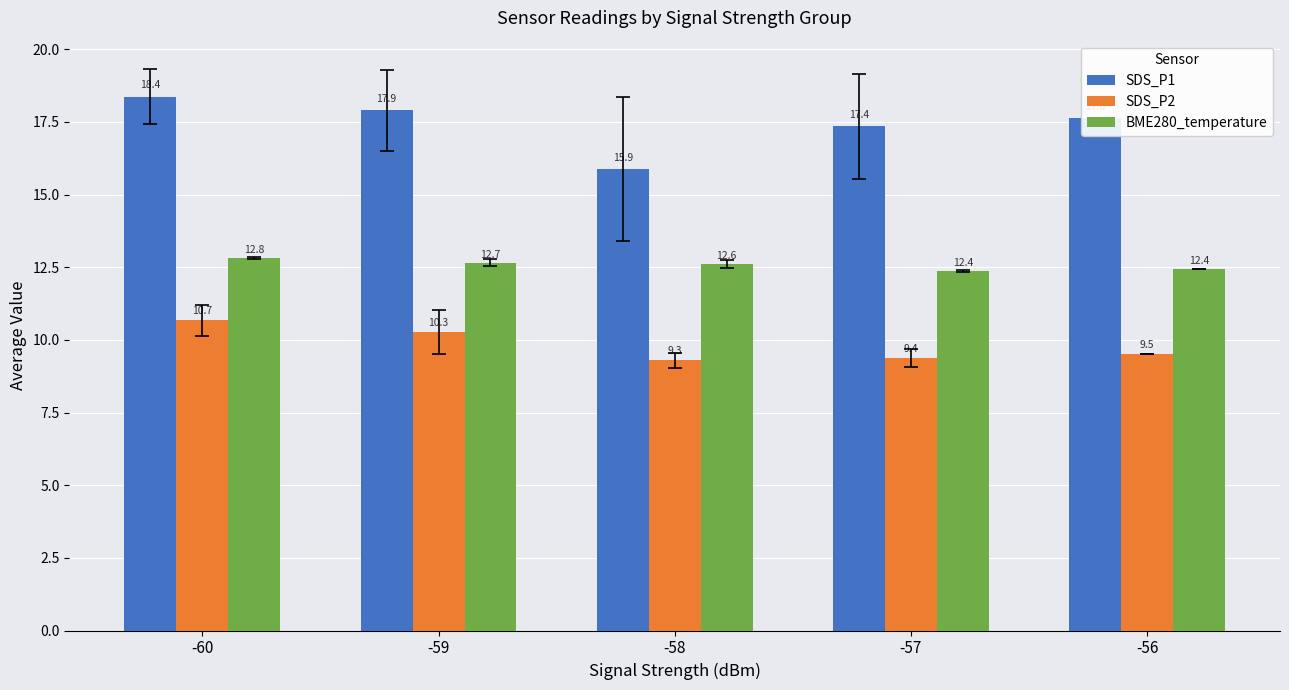

Reading right to left, what are all the values shown in this chart?

SDS_P1: 17.6	17.4	15.9	17.9	18.4
SDS_P2: 9.5	9.4	9.3	10.3	10.7
BME280_temperature: 12.4	12.4	12.6	12.7	12.8